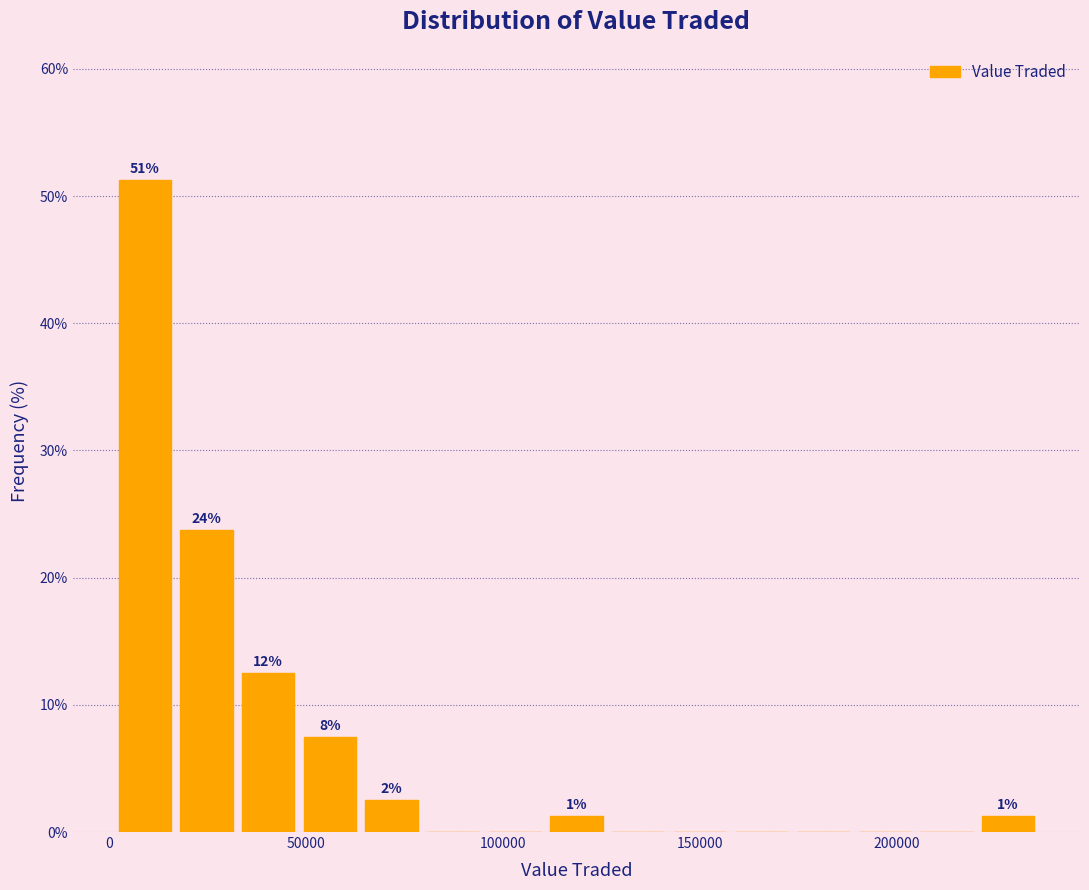

Read against the x-axis, roughly where is the centre of the tallest bar?

10000